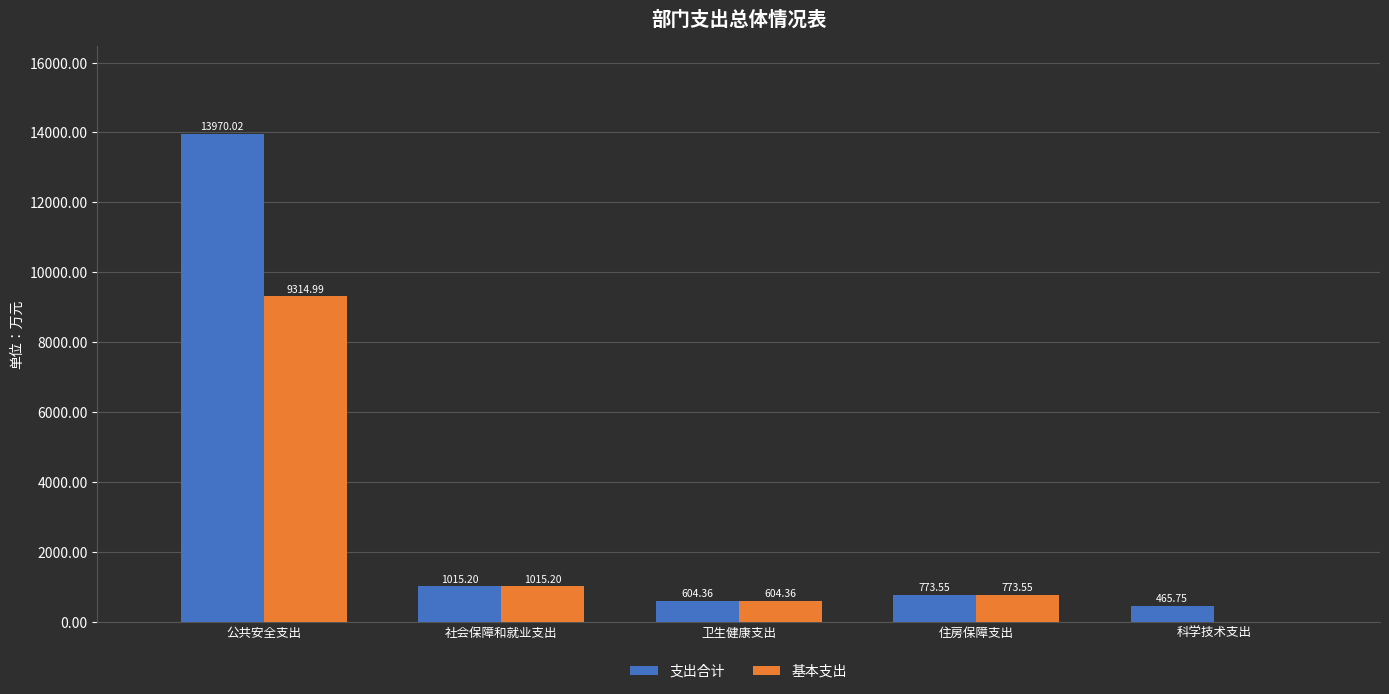

What is the difference between the 支出合计 values at 住房保障支出 and 科学技术支出?

307.8